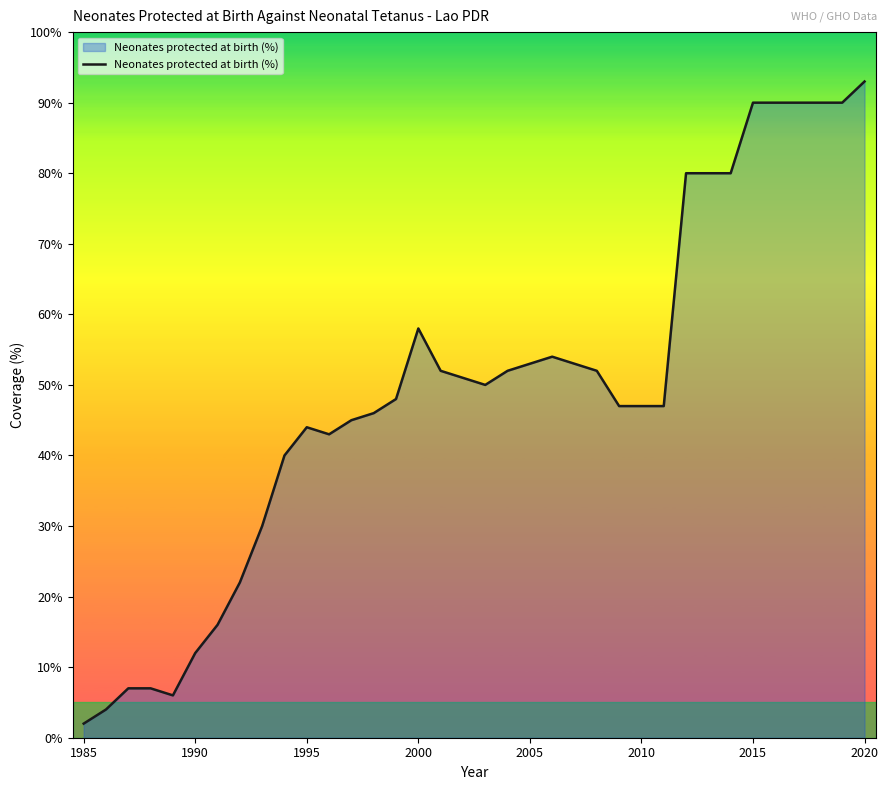

True or false: the data has more than 2 interior local peaks.

True